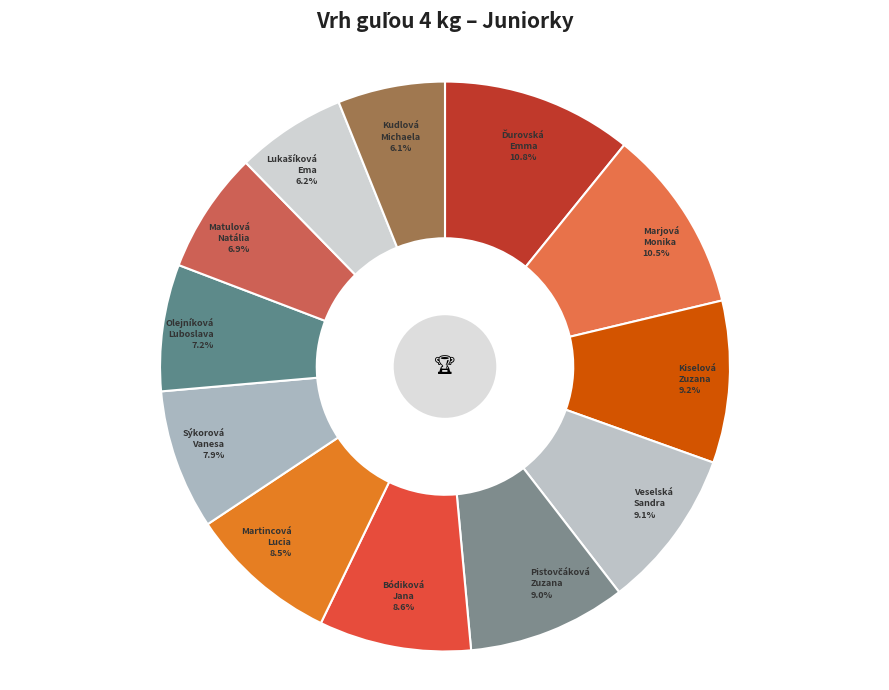

Approximately how many times larger is the value at Matulová Natália compared to Sýkorová Vanesa?

0.9